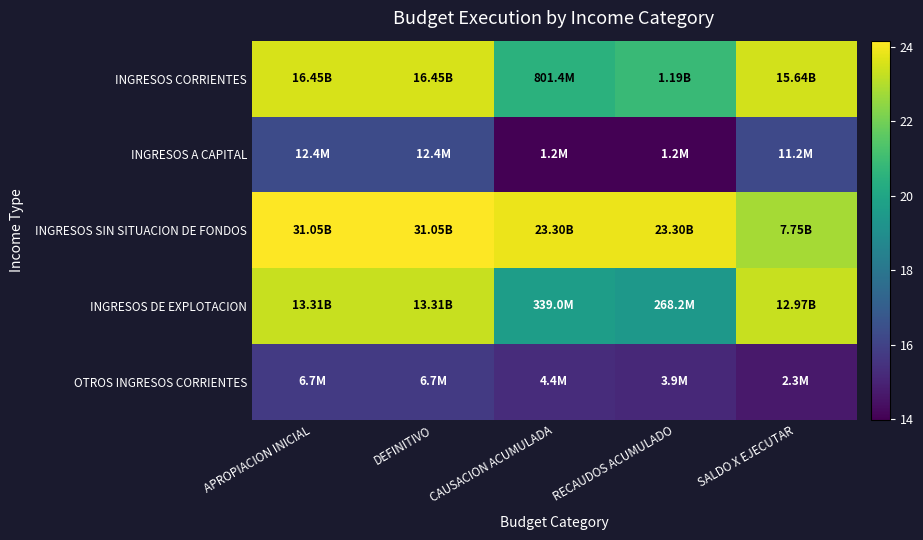

At how many categories does at least one series exceed 22?

5